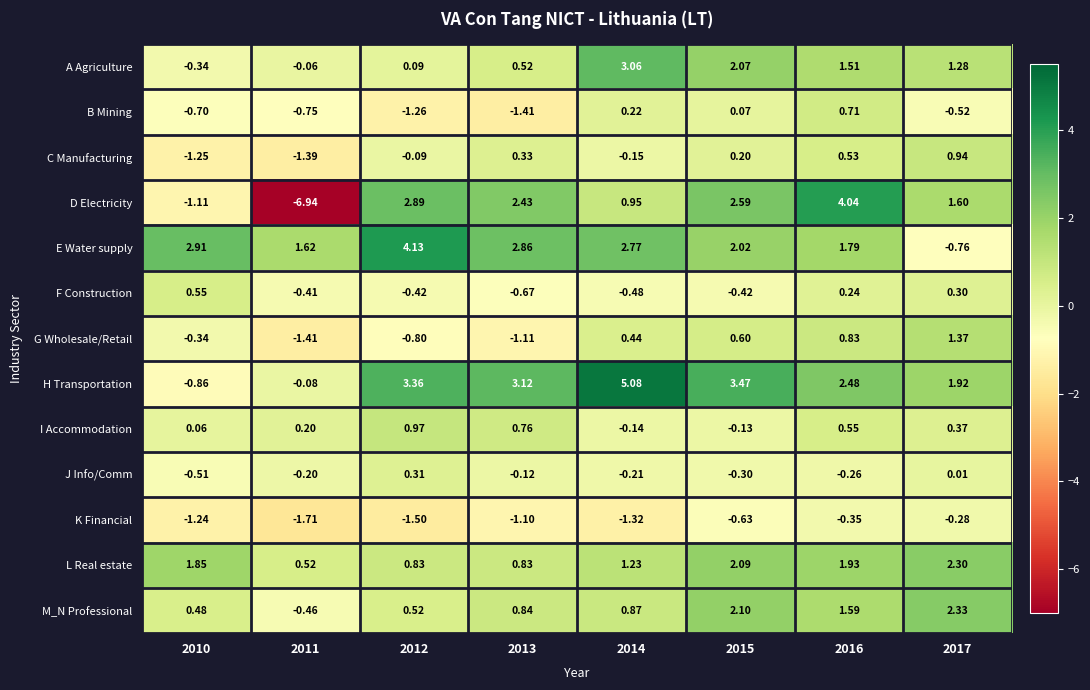

Which series has the largest range (max minus min)?

D Electricity